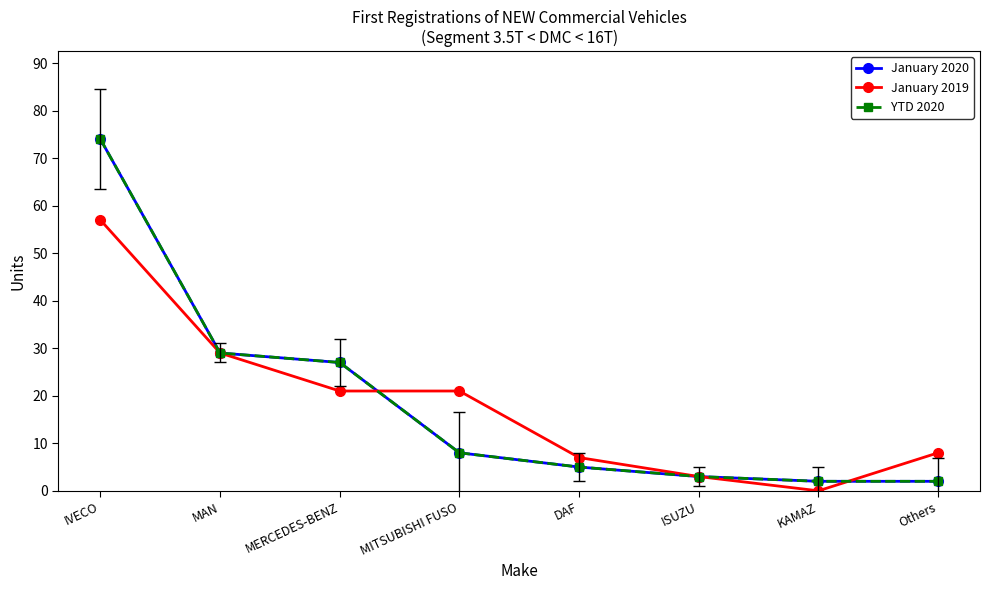

True or false: January 2019 has a value of 29 at KAMAZ.

False